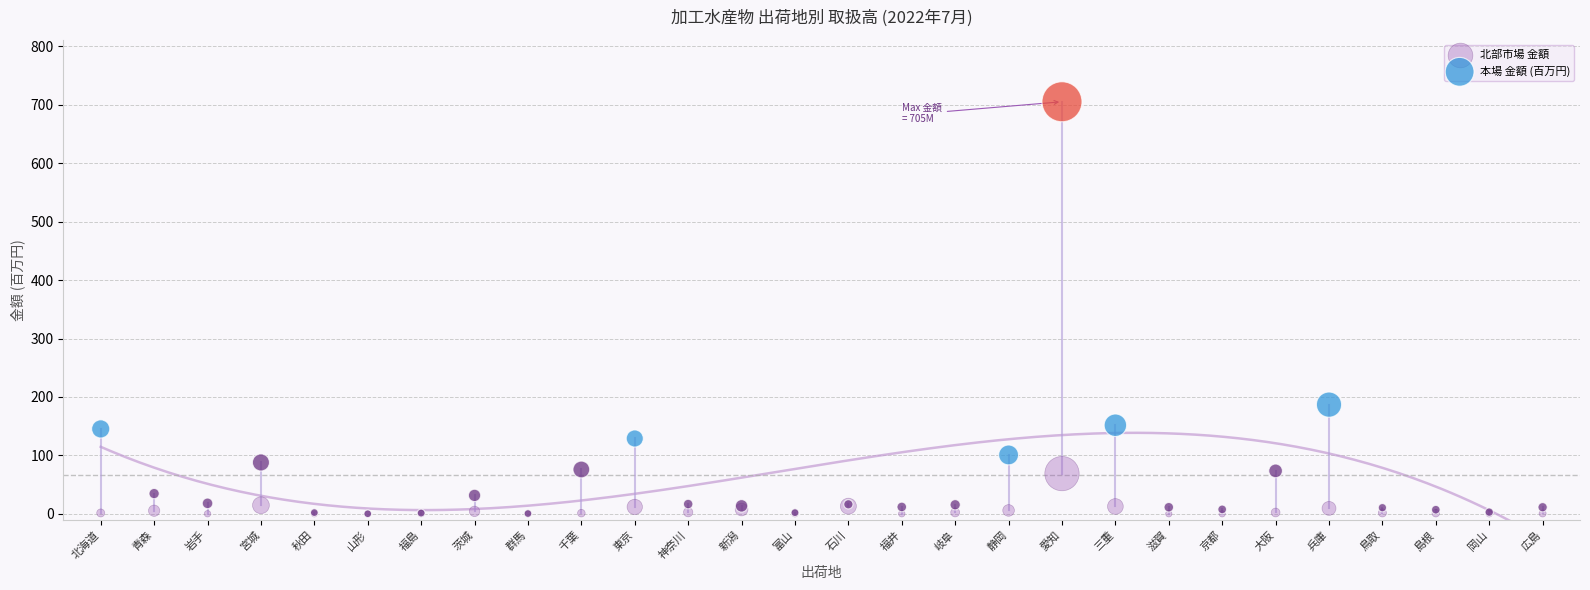

In the 本場 金額 (百万円) series, what Y value is closest to 352?

186.9